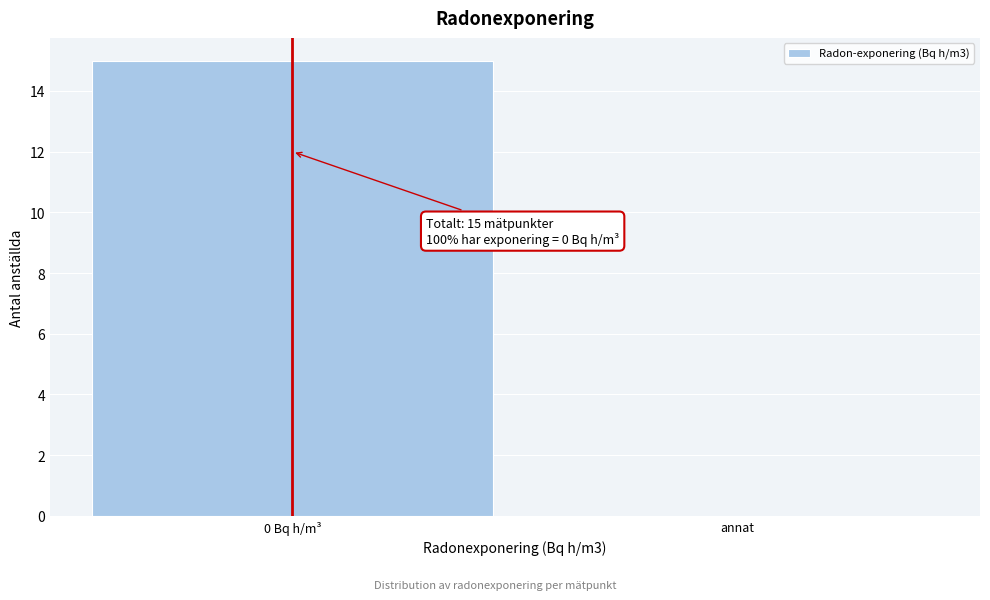

Reading right to left, extract all data points from this chart.

annat=0	0 Bq h/m³=15